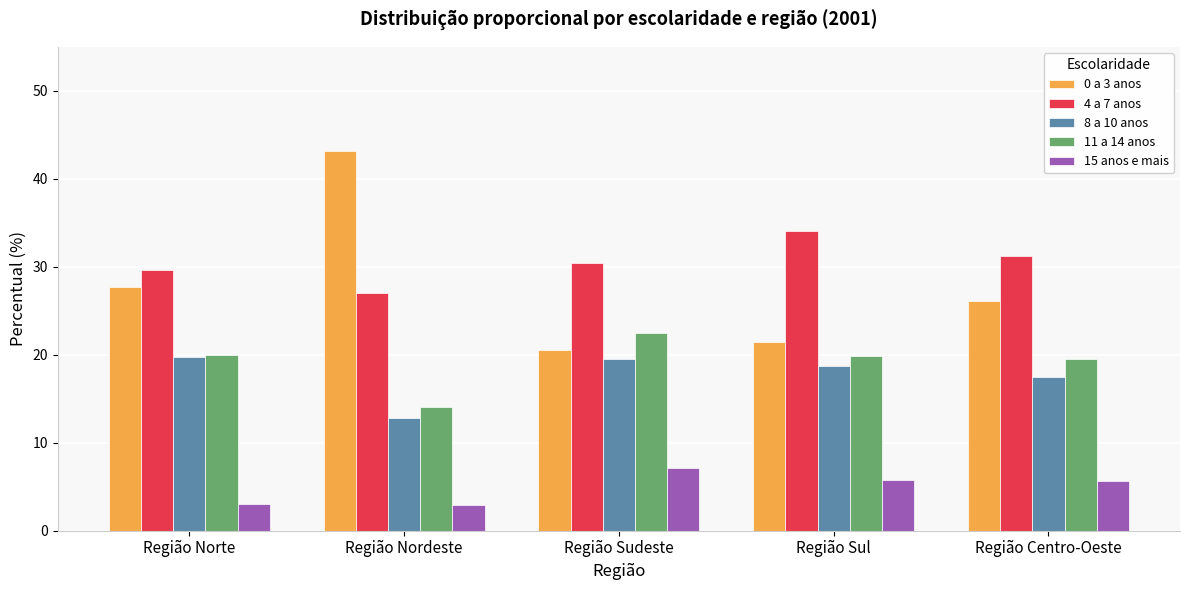

The 0 a 3 anos series shows 69.1 at Região Nordeste. True or false?

False